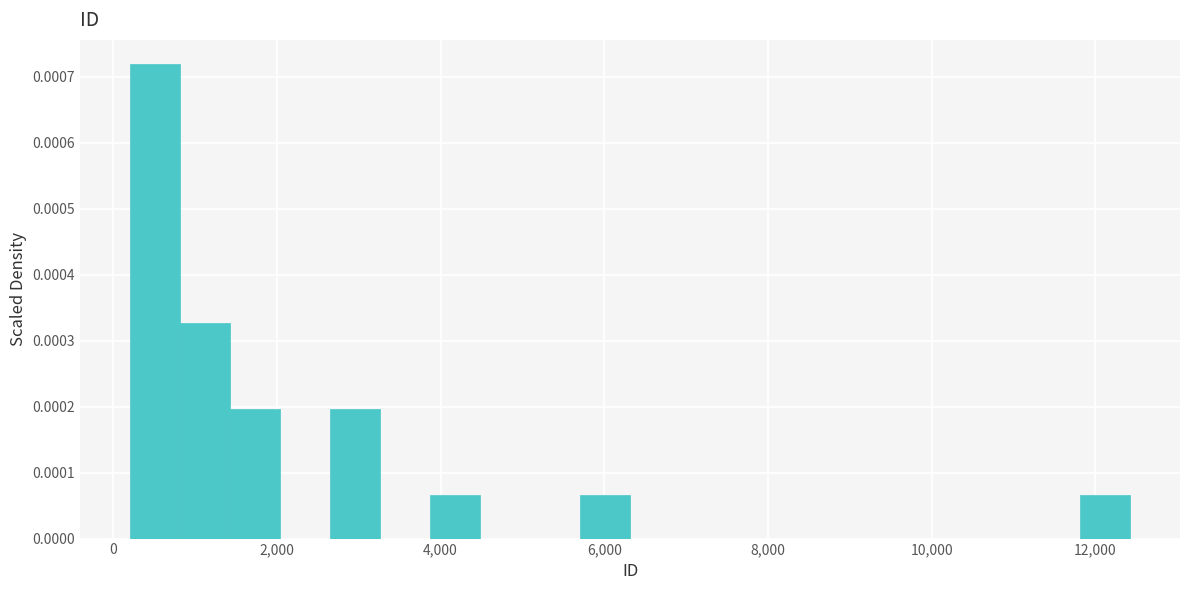

Read against the x-axis, roughly where is the centre of the tallest bar?

600